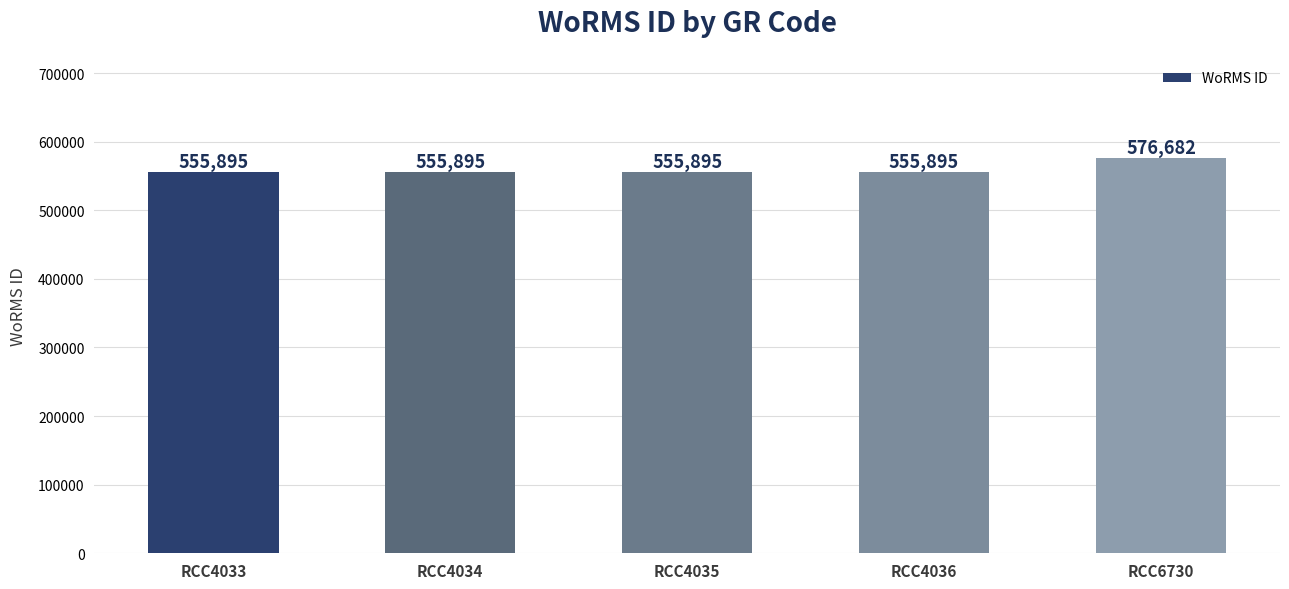

What is the maximum value shown in the chart?

576682